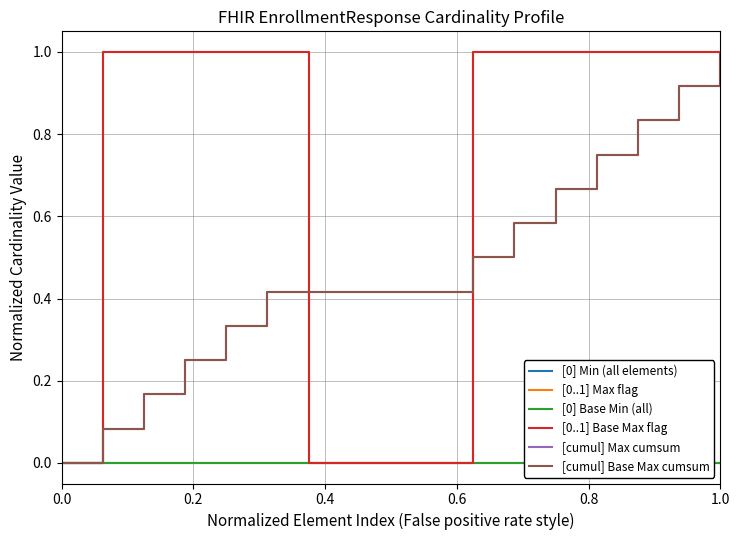

The value of [0..1] Max flag at 9 is 0.7. True or false?

False